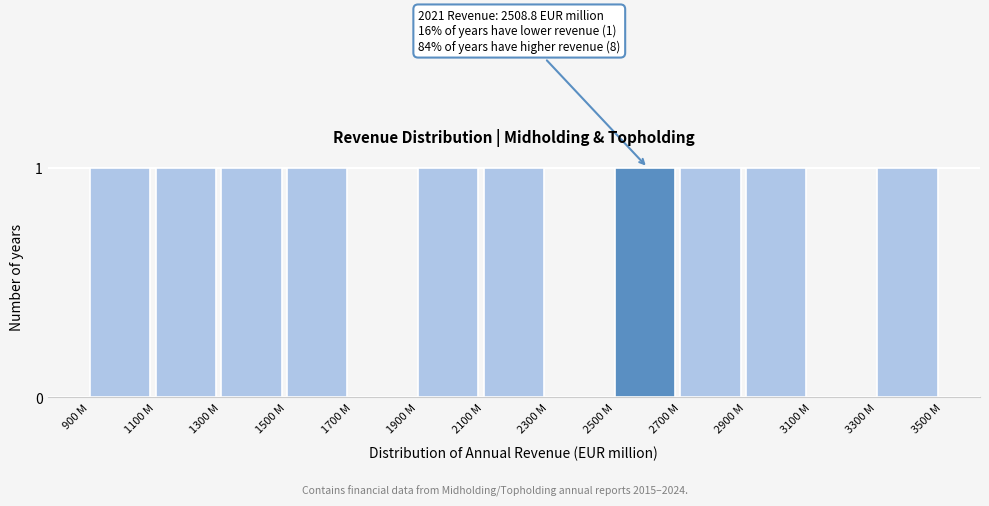

Reading left to right, extract all data points from this chart.

900 M=1	1100 M=1	1300 M=1	1500 M=1	1700 M=0	1900 M=1	2100 M=1	2300 M=0	2500 M=1	2700 M=1	2900 M=1	3100 M=0	3300 M=1